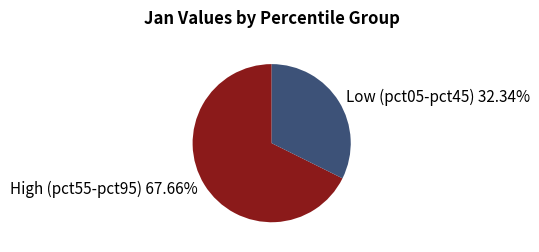

Does any single category account for the majority?

Yes